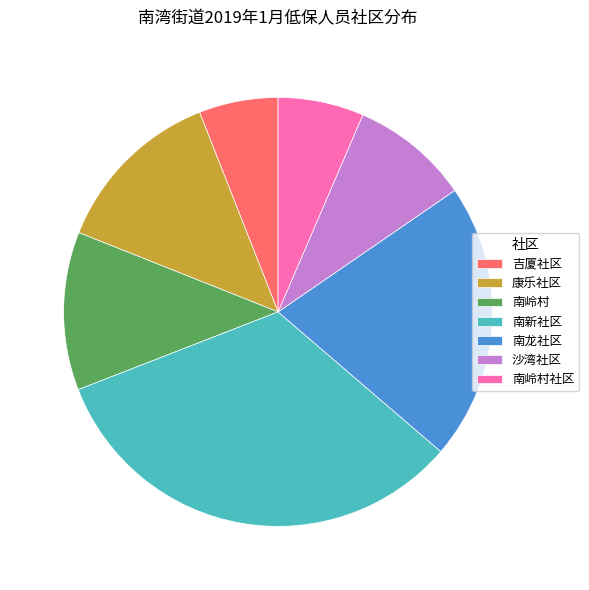

True or false: 康乐社区 accounts for 7% of the total.

False